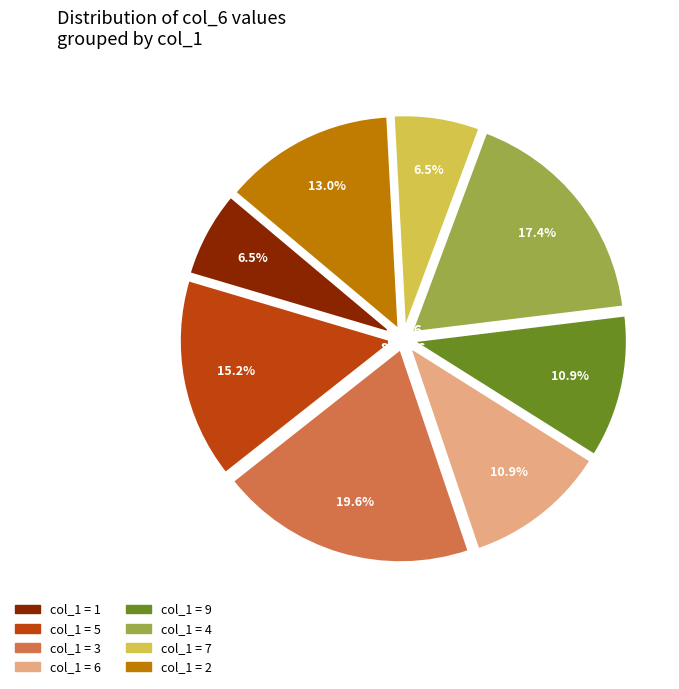

Is there any slice that represents more than half of the pie?

No